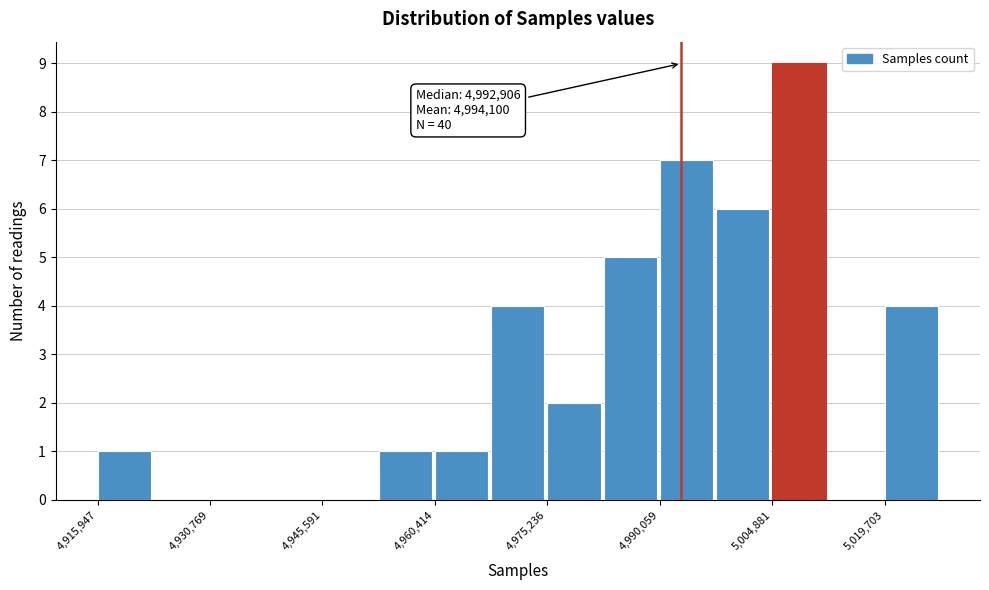

Around what value on the x-axis is the tallest bar? Give the approximate position of its centre, as read against the axis.

5008000